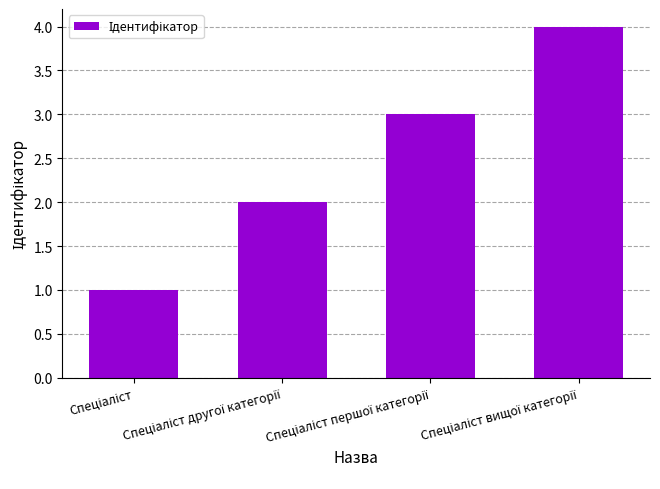

What is the difference between the maximum and minimum values?

3